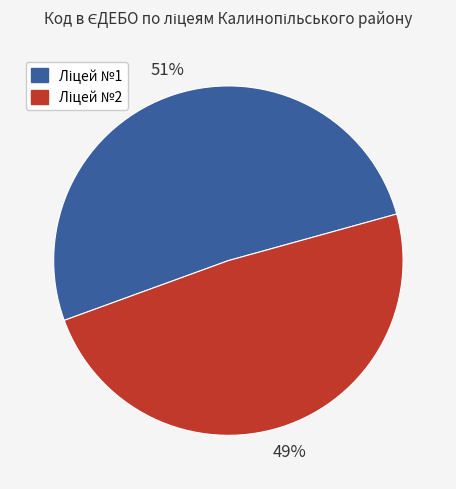

To the nearest percent, what is the average slice percentage?

50%